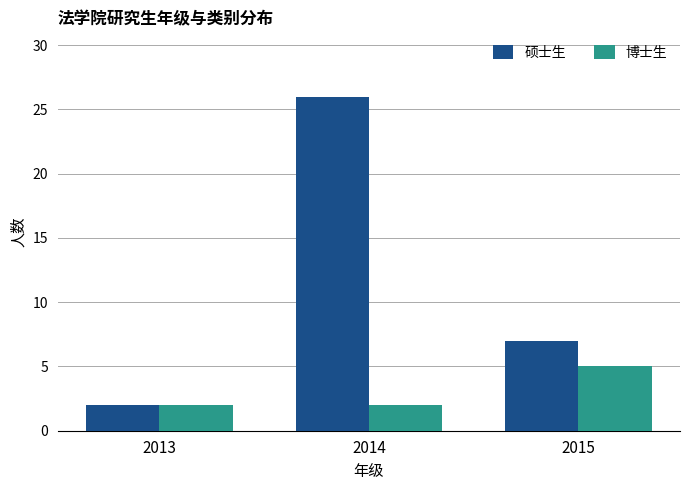

Where does the 硕士生 series first go above 7?

2014